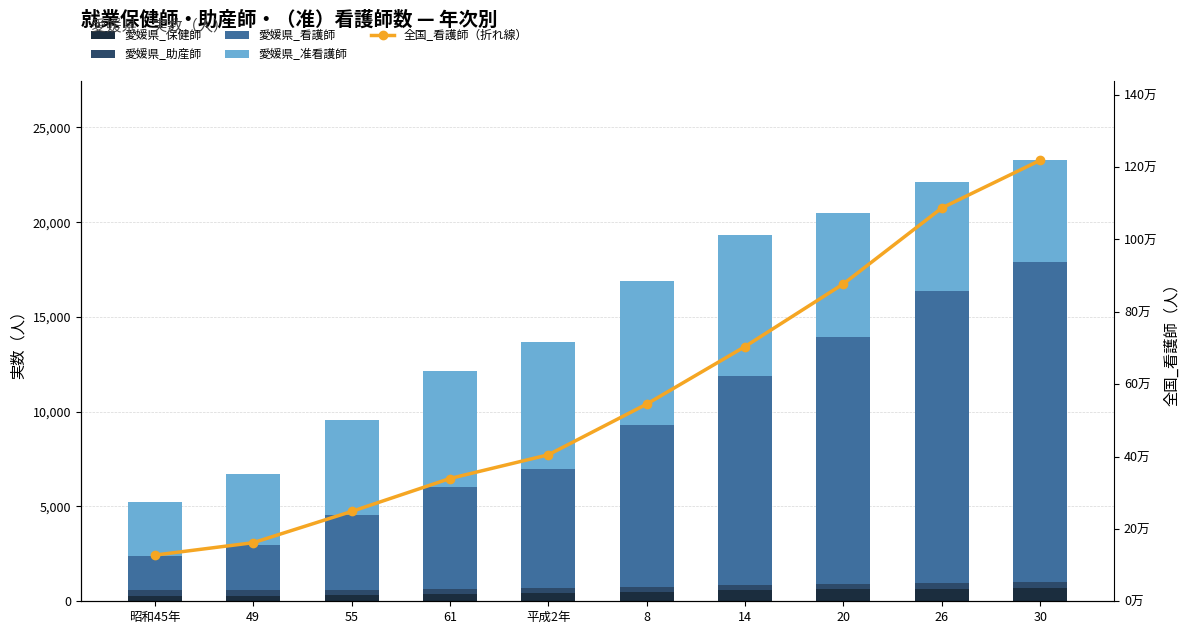

How many distinct data groups are displayed?

5